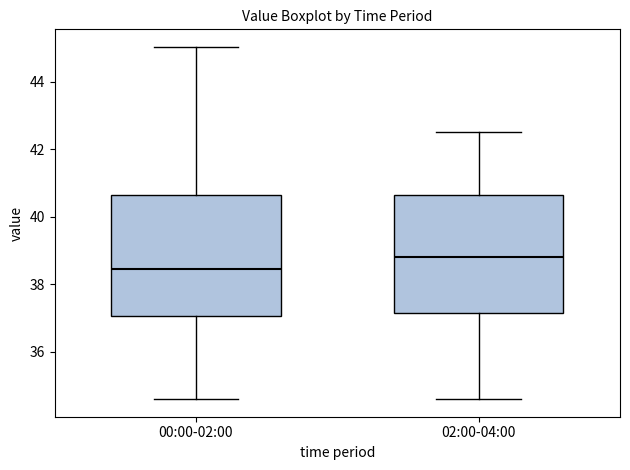

Reading left to right, read every box against the y-axis: the position of its median line, the range the box covers, and the ends of its whiskers. The values are not printed on the chart, so give them approximately, as read against the axis.

00:00-02:00: median 38.4, box 37.0 to 40.6, whiskers 34.6 to 45.0
02:00-04:00: median 38.8, box 37.2 to 40.6, whiskers 34.6 to 42.6